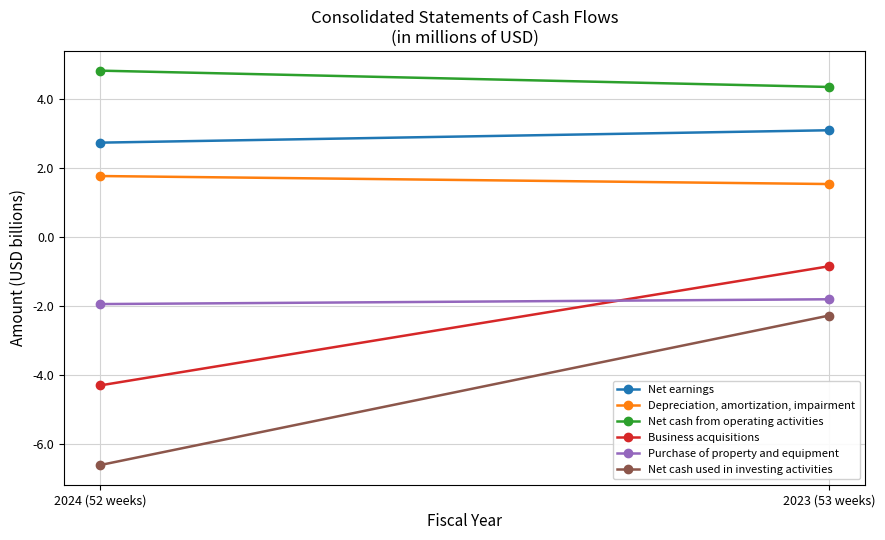

Between 2024 (52 weeks) and 2023 (53 weeks), which series saw the biggest shift?

Net cash used in investing activities